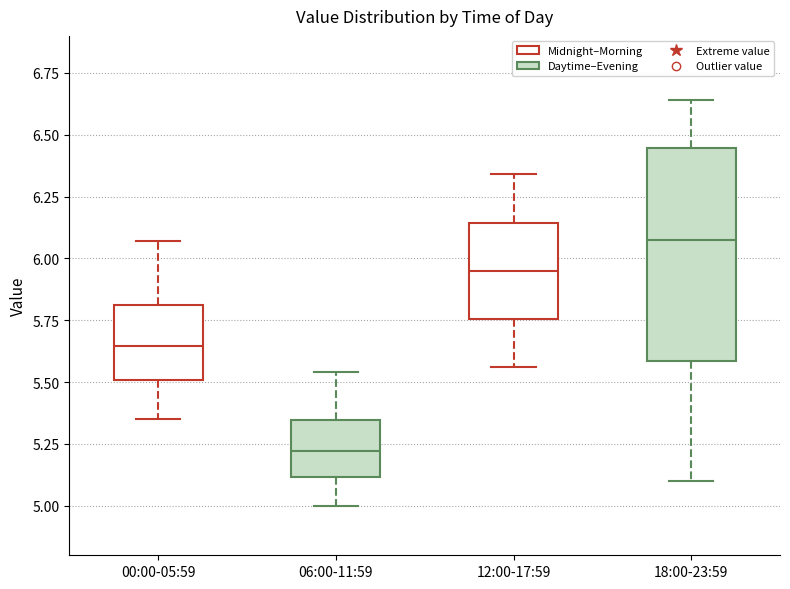

Which box has the lowest median line?

06:00-11:59